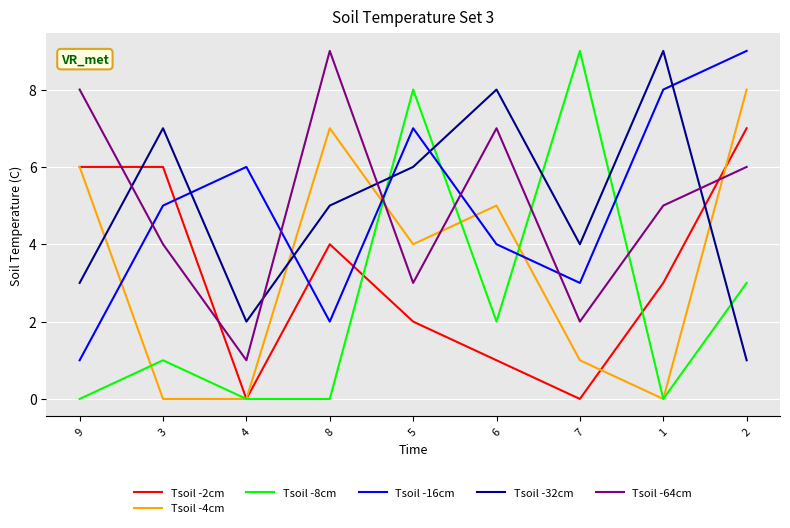

At which label is Tsoil -32cm closest to 5?

8